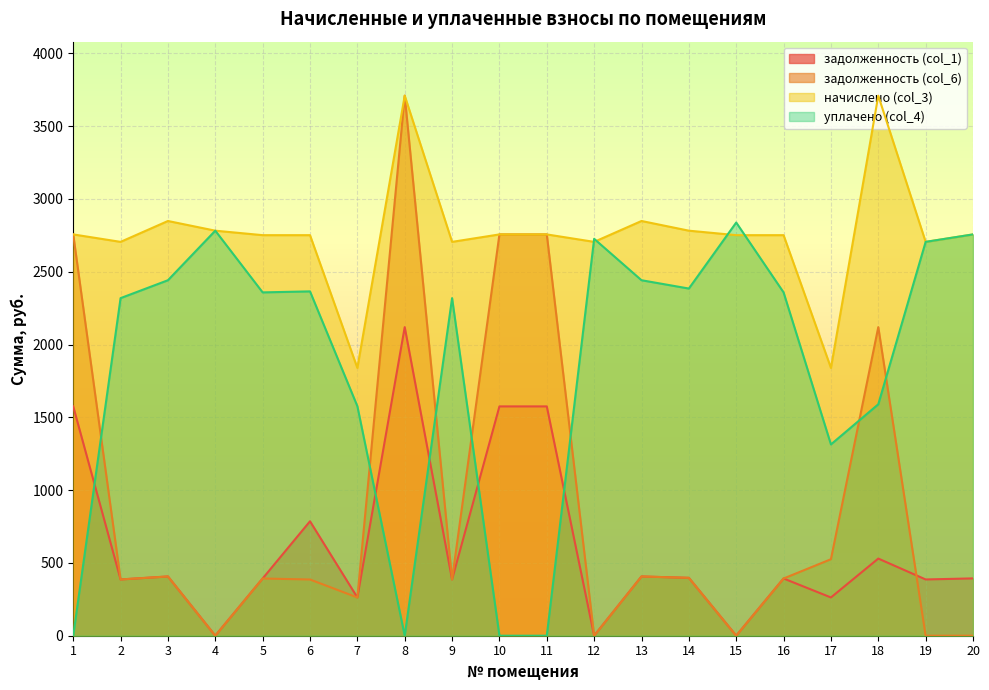

What is the highest value of the задолженность (col_6) series?

3709.8